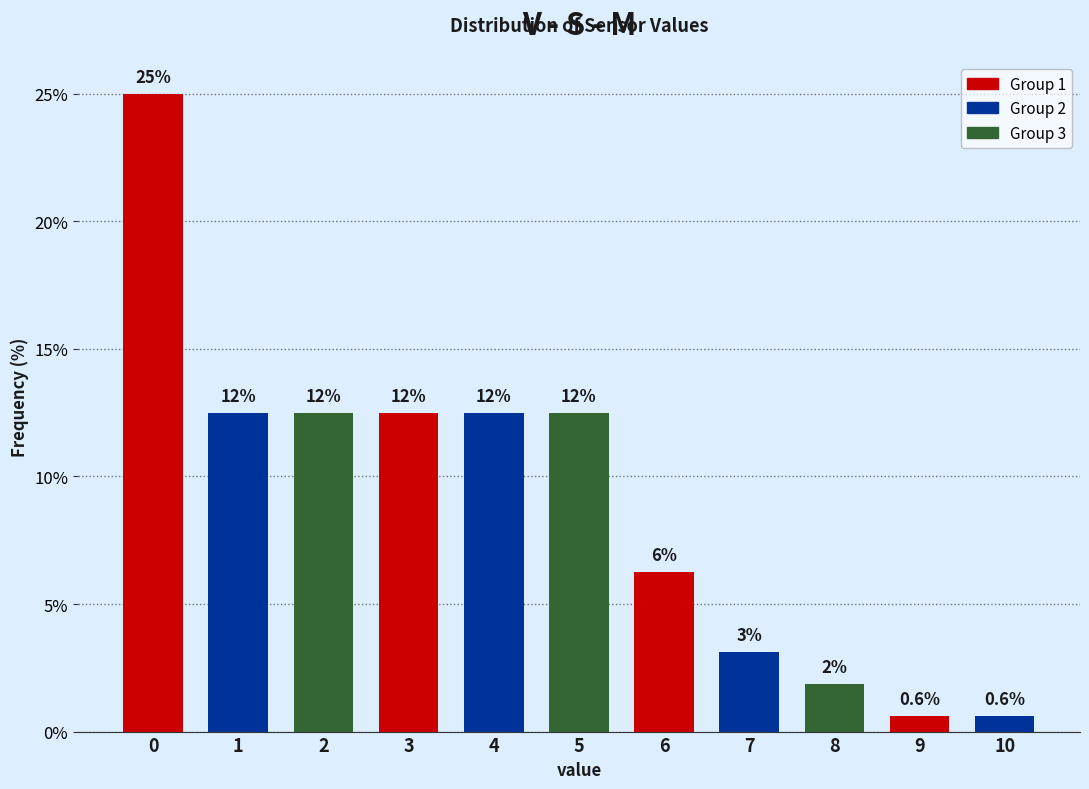

Are the bars horizontal?

No